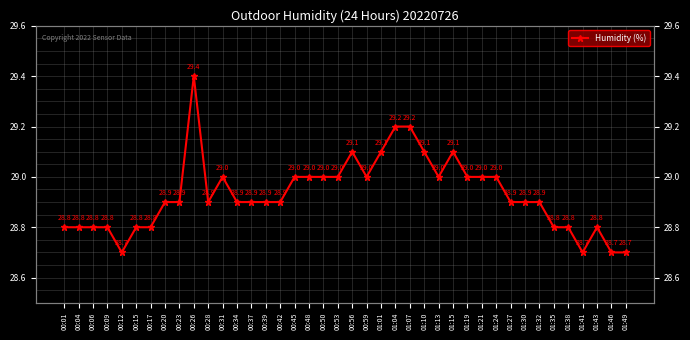

At which label is the value closest to 29?

00:31